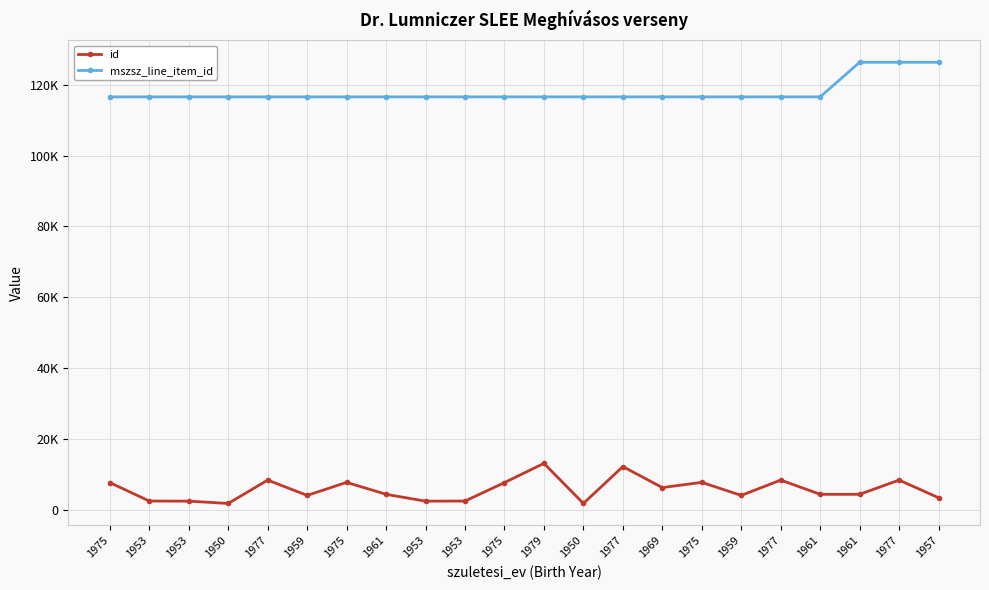

Which category has the lowest value across all series?

1950